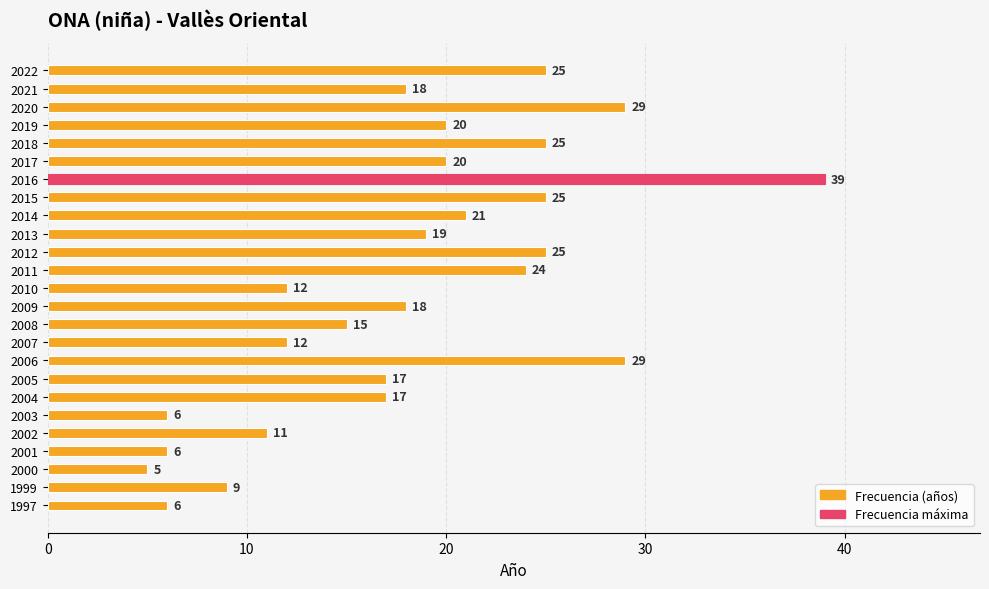

How many bars are there in total?

25